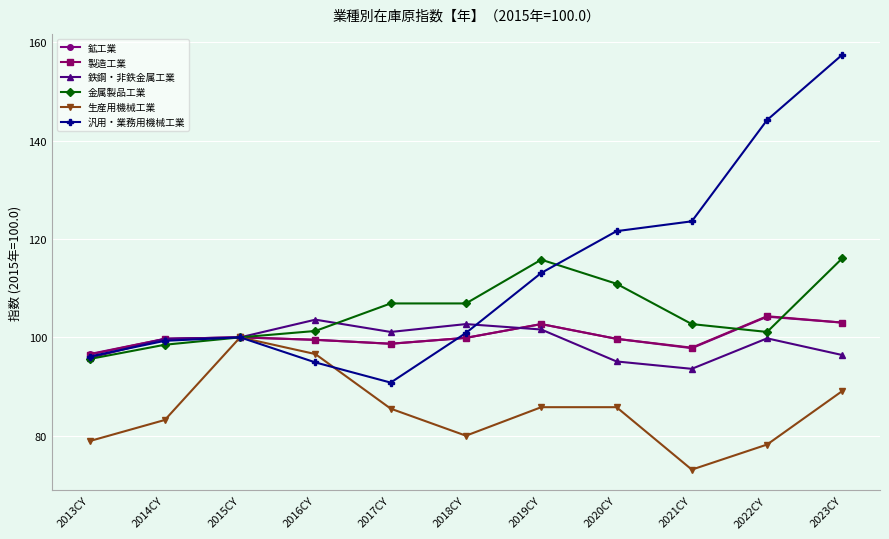

What is the difference between the second highest and minimum values in the 汎用・業務用機械工業 series?

53.4